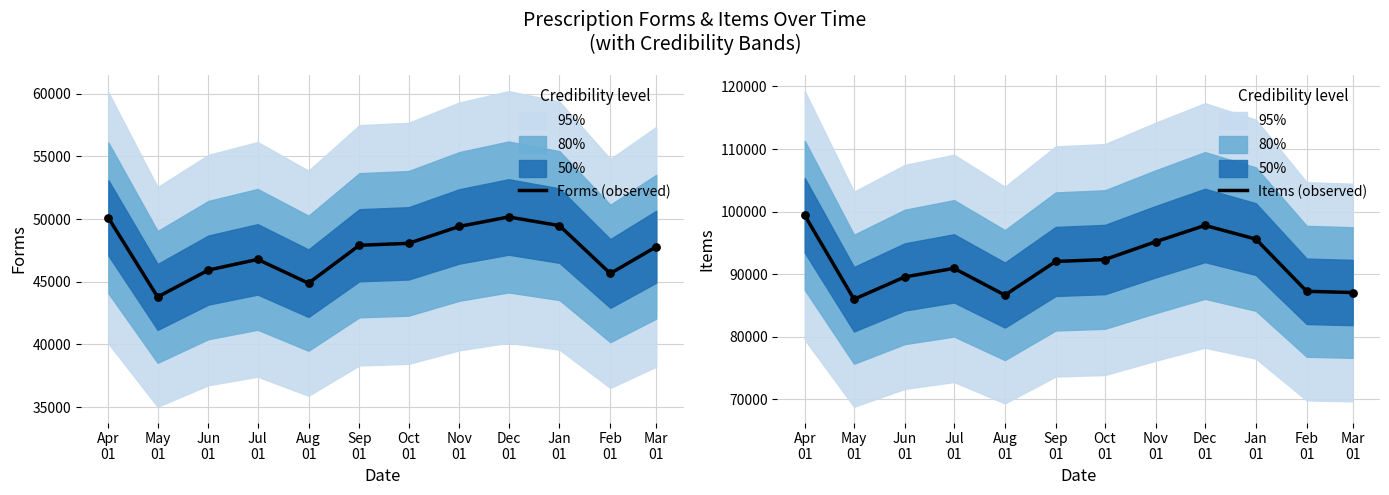

At which category is the sum across all series the highest?

Apr
01